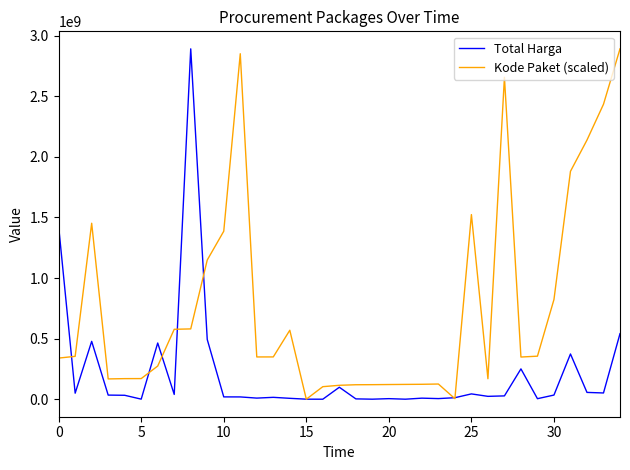

True or false: Total Harga and Kode Paket (scaled) intersect in this chart.

True